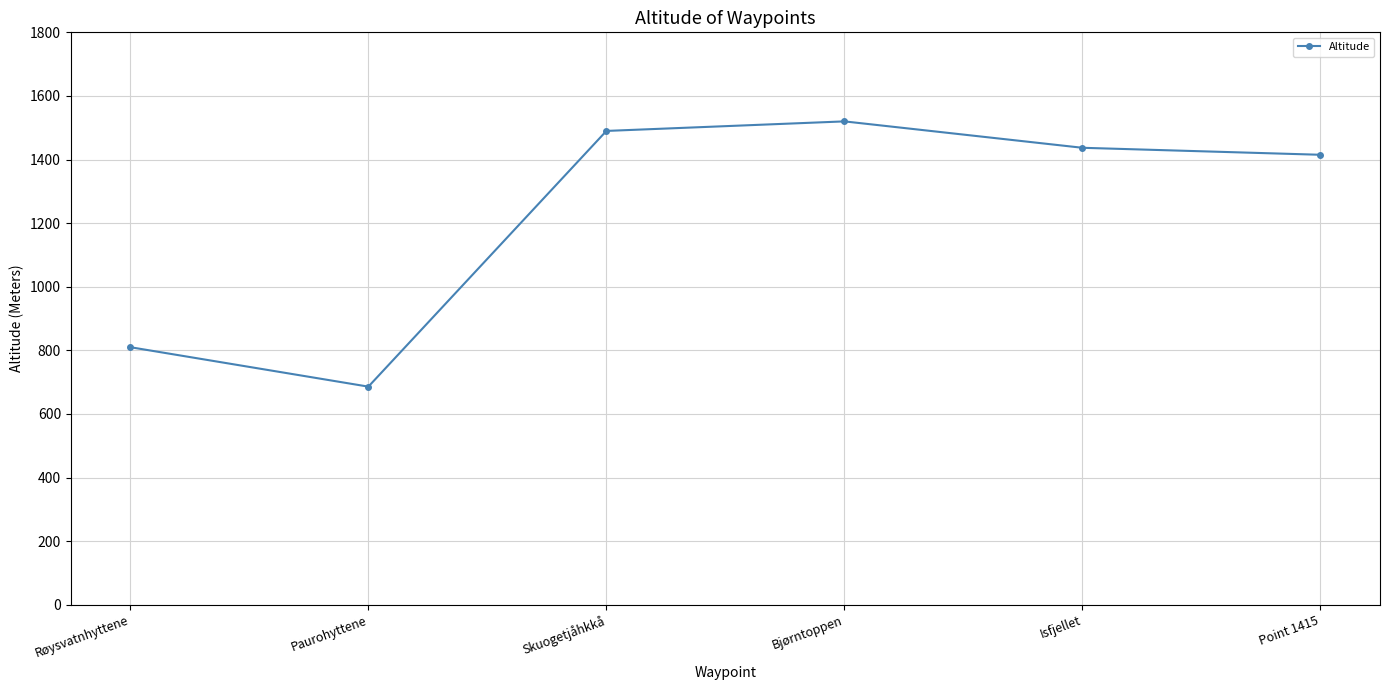

What is the average value?

1226